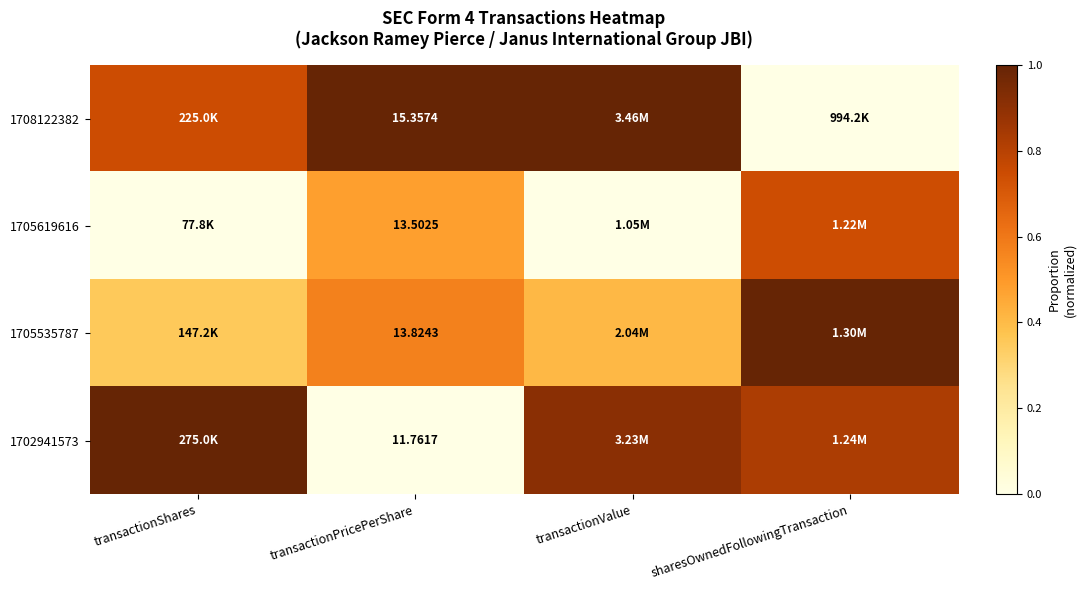

The value of 1705619616 at sharesOwnedFollowingTransaction is 0.7. True or false?

True